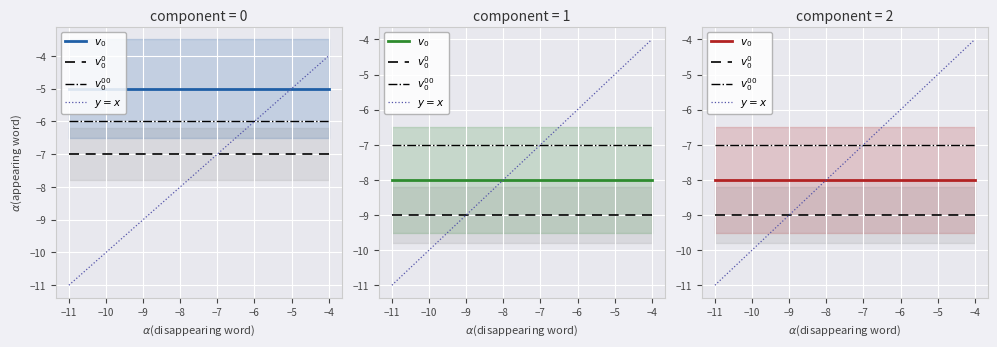

True or false: $v_0^{00}$ has more than 2 interior local peaks.

False